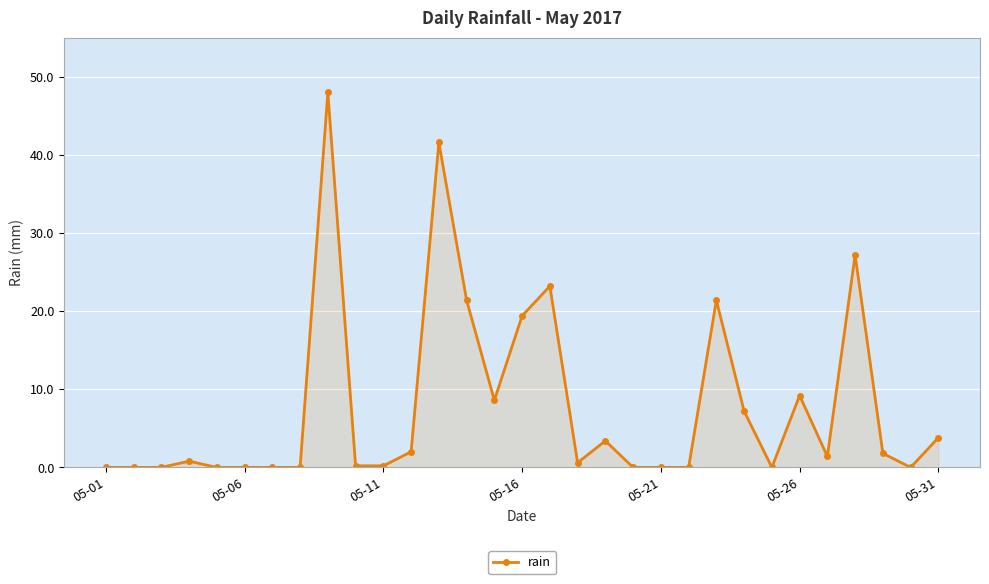

What is the value of the 12th point from the left?

2.0